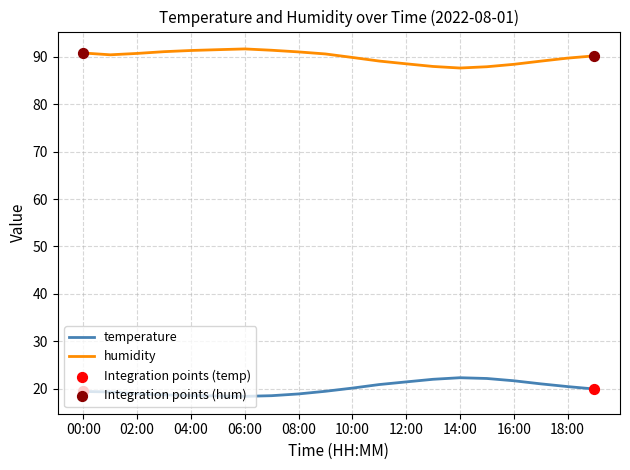

Which series has the largest total across all categories?

humidity